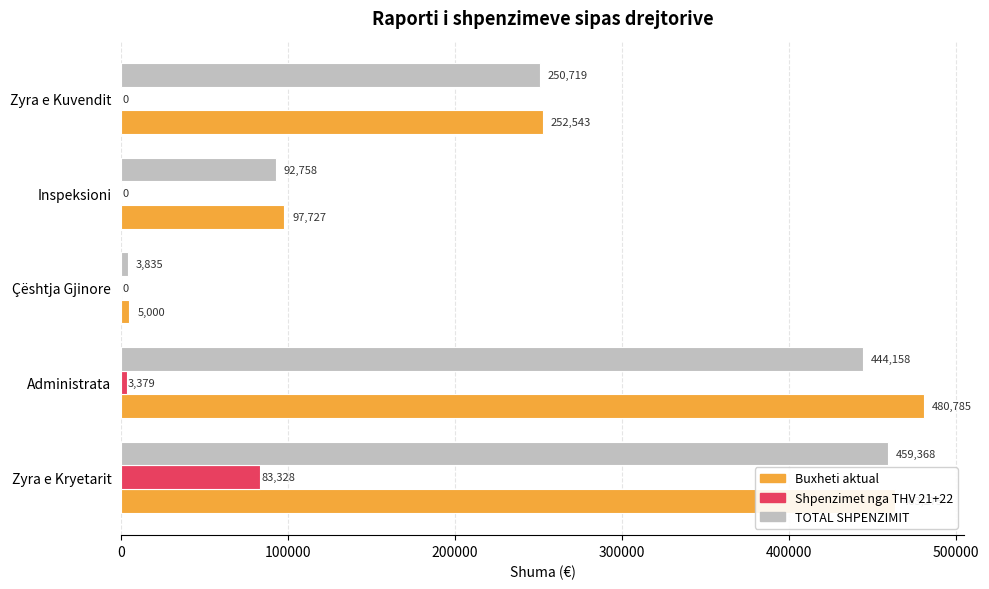

What are all the series names shown in the legend?

Buxheti aktual, Shpenzimet nga THV 21+22, TOTAL SHPENZIMIT